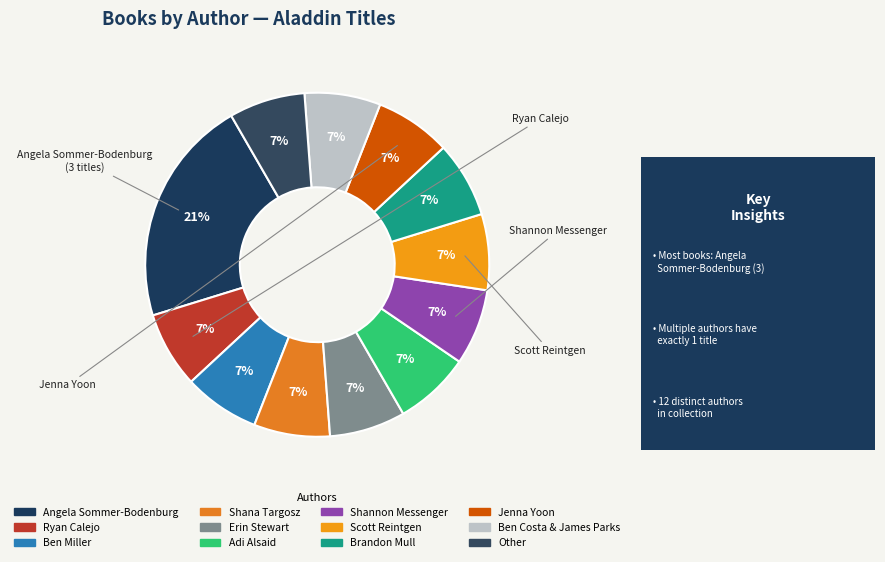

Is it true that Scott Reintgen is 1% of the pie?

False